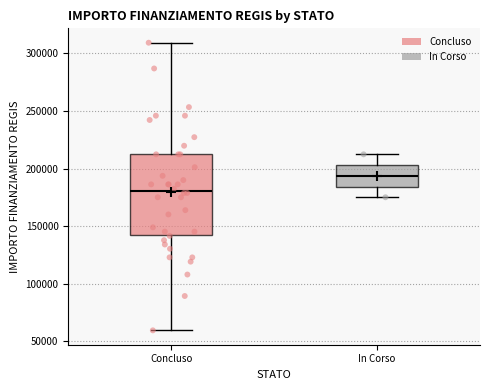

Which box has the highest median line?

In Corso